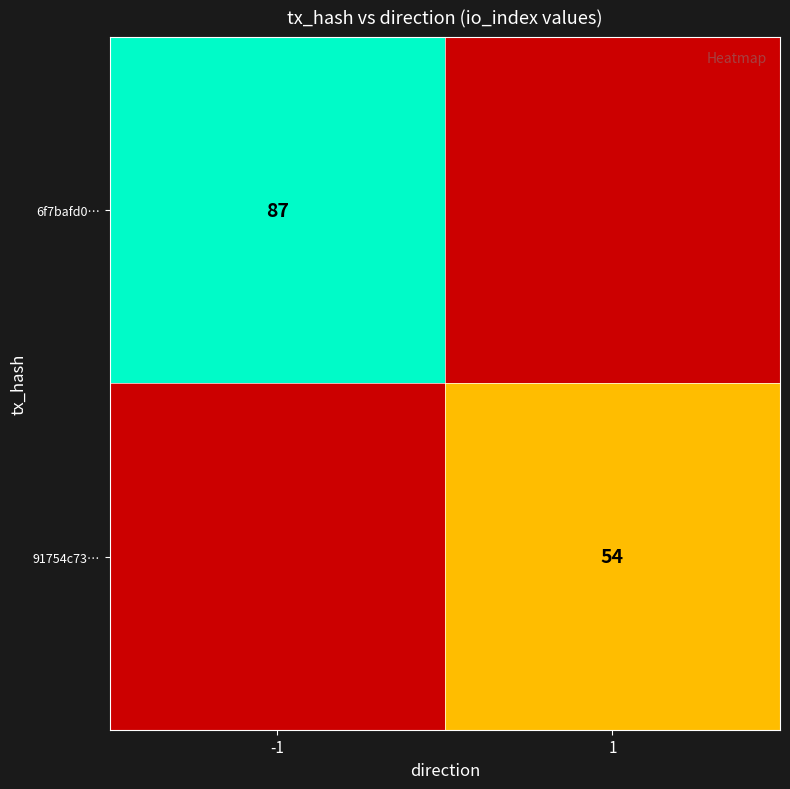

Is the value of 91754c73… at 1 greater than the value of 6f7bafd0… at -1?

No